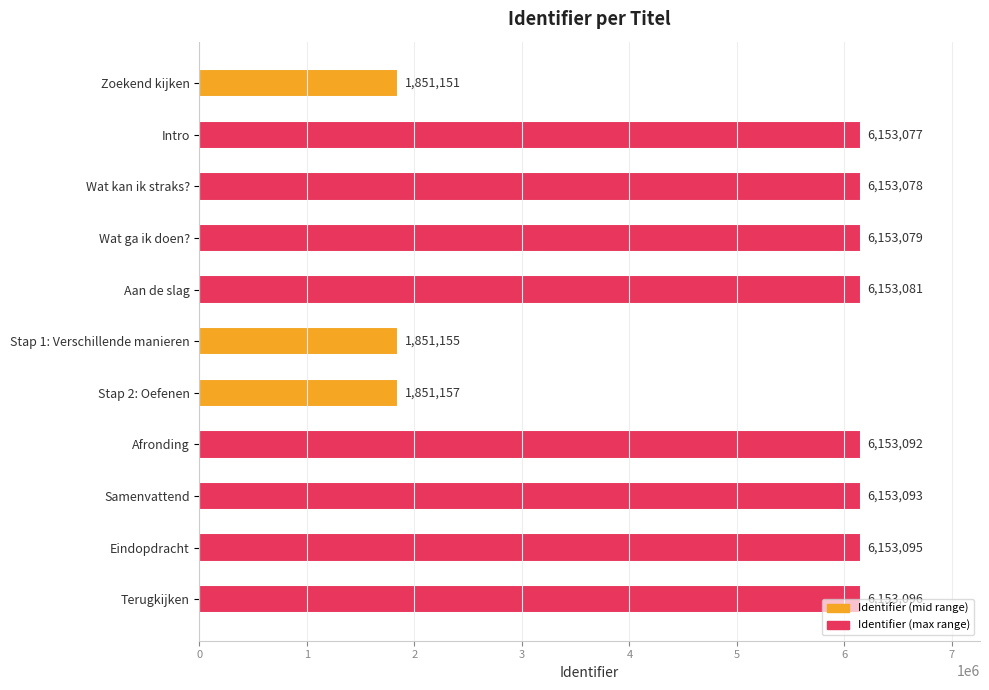

How many distinct data groups are displayed?

1